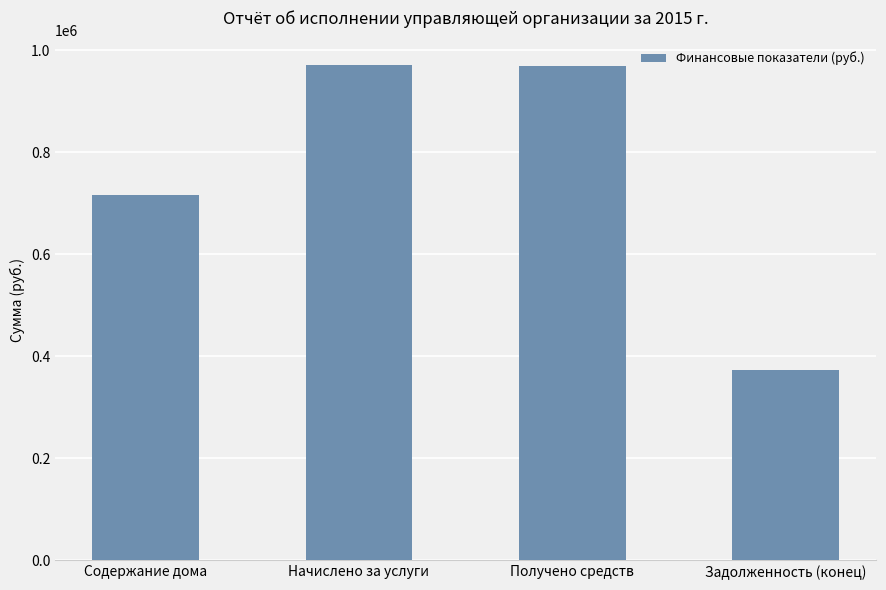

What is the label of the 4th bar from the left?

Задолженность (конец)